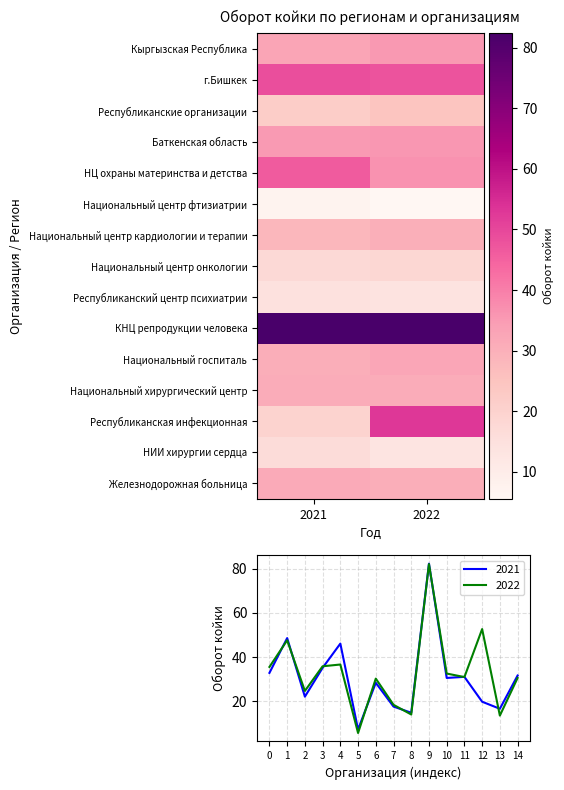

What is the highest value of the Железнодорожная больница series?

31.6